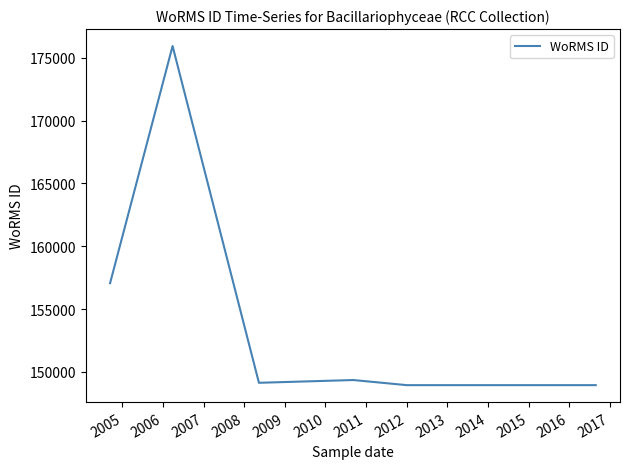

True or false: the data has more than 0 interior local peaks.

True